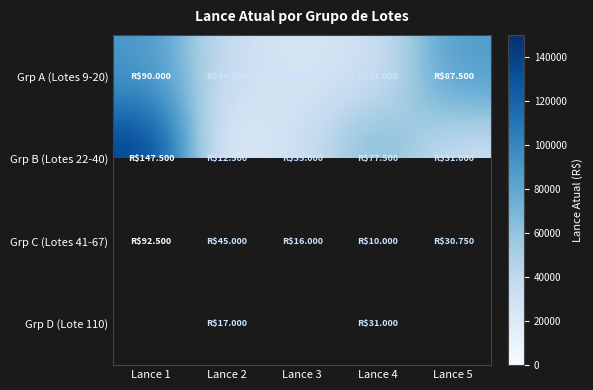

Which has a higher value, Lance 2 or Lance 5?

Lance 5